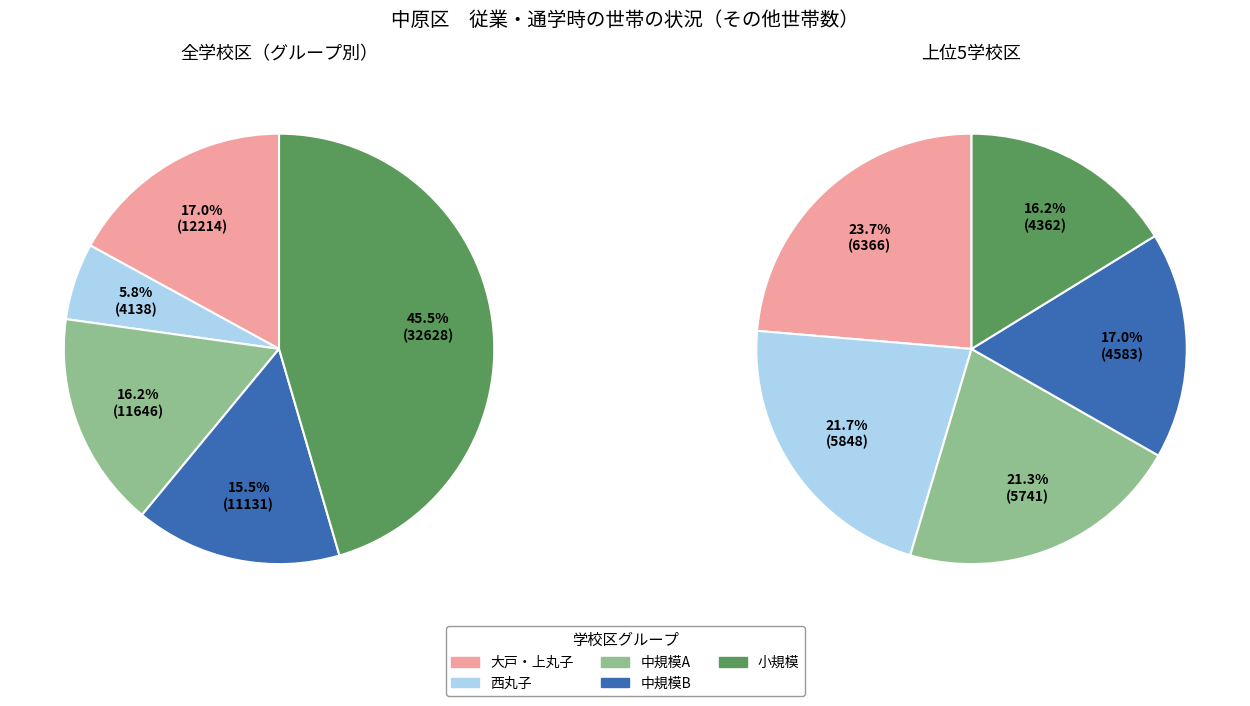

True or false: 上丸子小学校 accounts for 1% of the total.

False